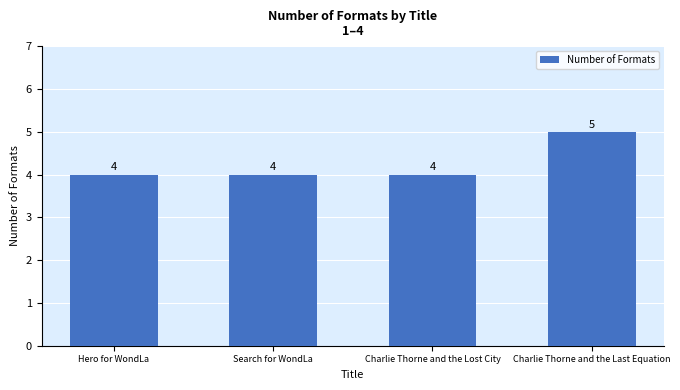

What is the smallest value displayed?

4